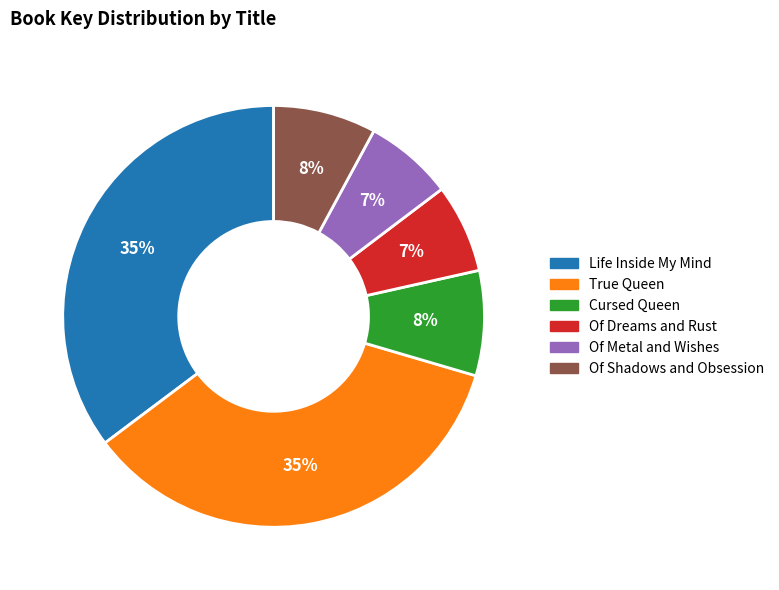

True or false: Life Inside My Mind accounts for 27% of the total.

False